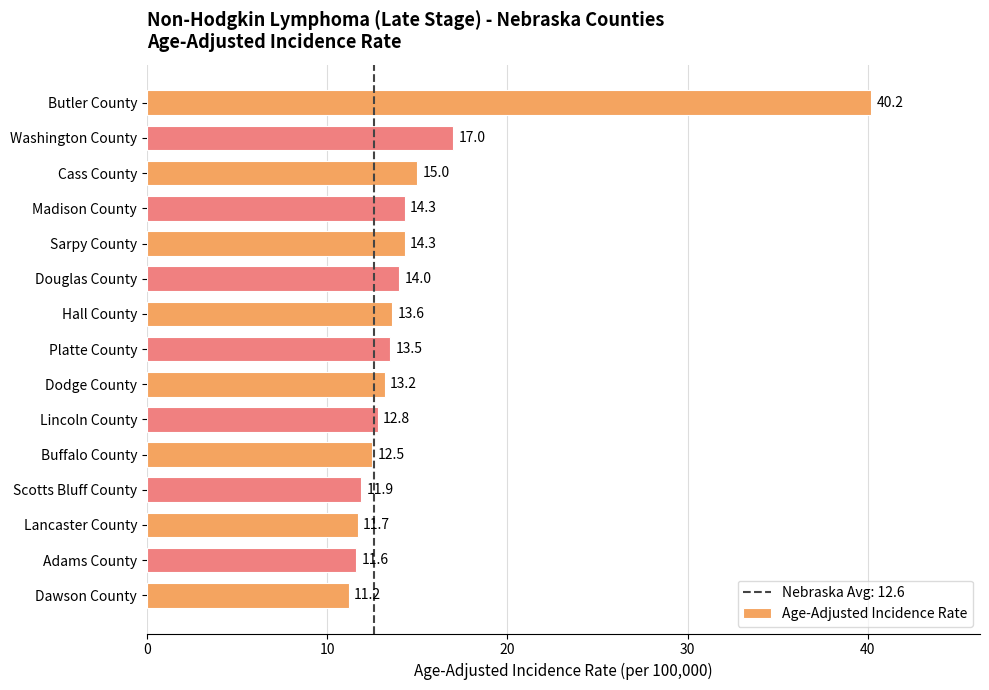

The value at Madison County is 22.5. True or false?

False